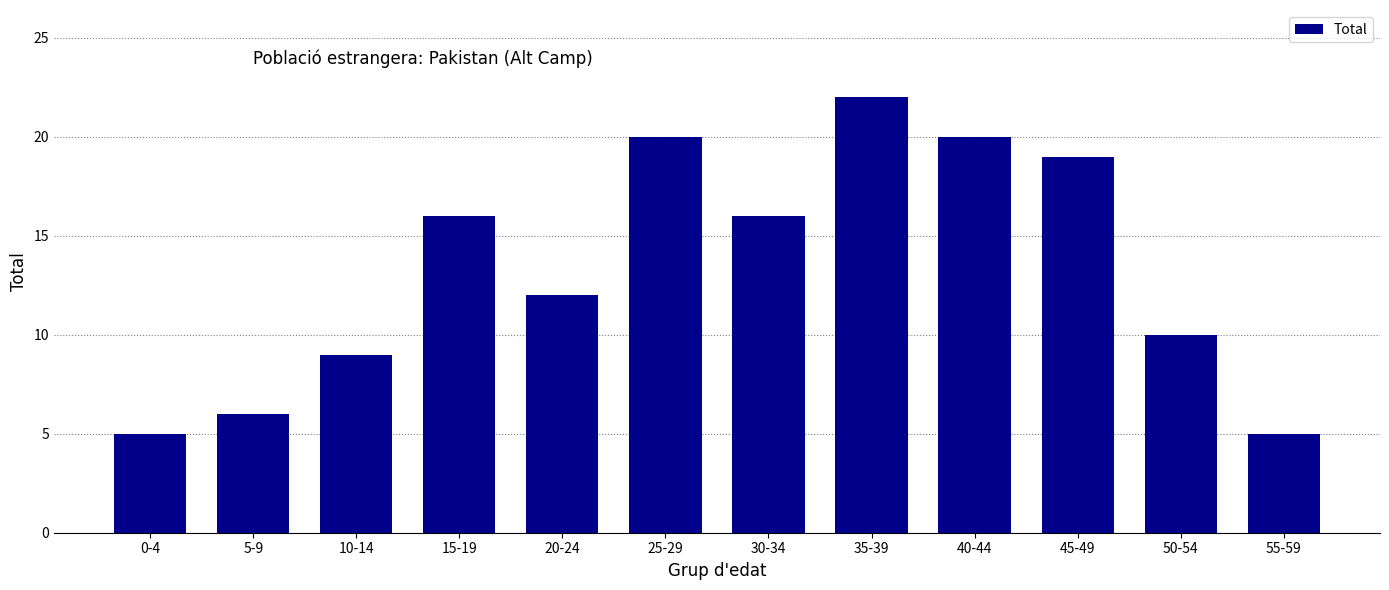

Approximately how many times larger is the value at 20-24 compared to 55-59?

2.4